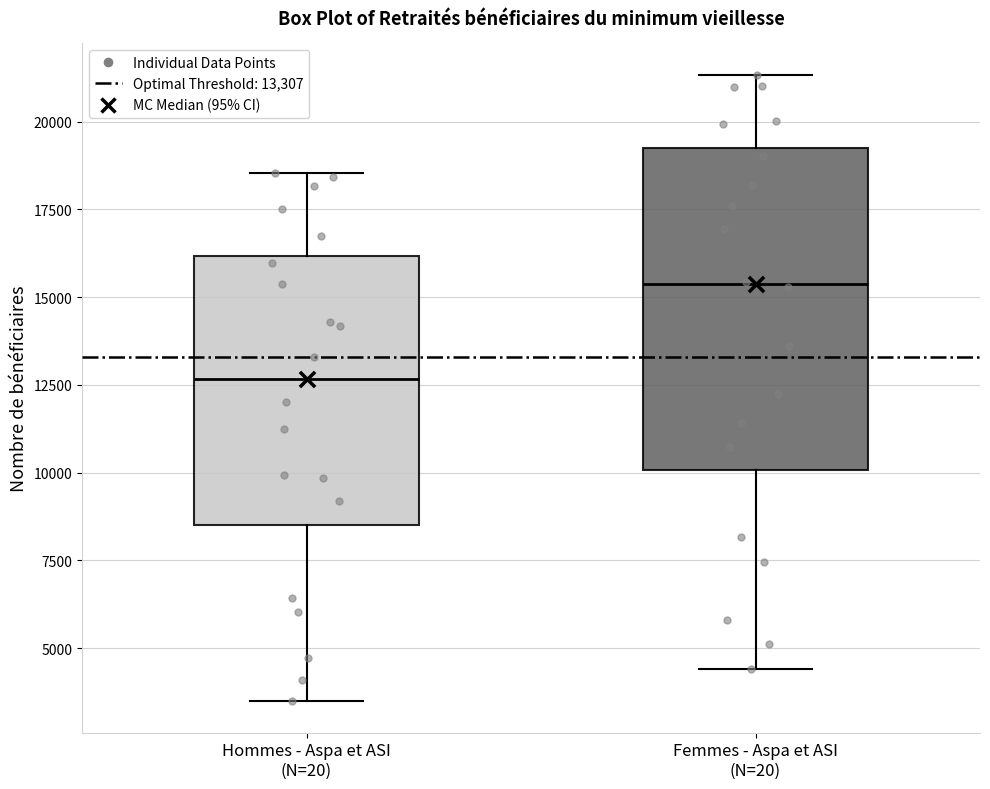

Comparing the boxes themselves (not the whiskers), which one is the tallest?

Femmes - Aspa et ASI (N=20)